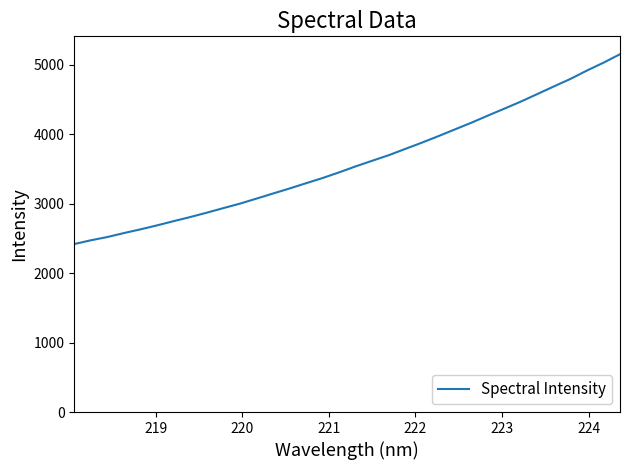

What is the smallest value displayed?

2419.6